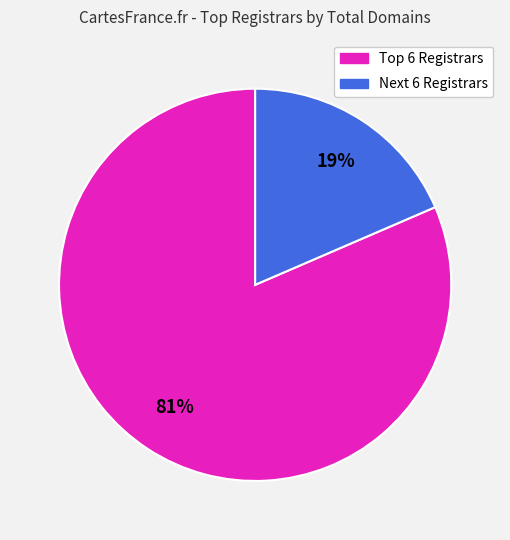

Is there a majority slice in this chart?

Yes